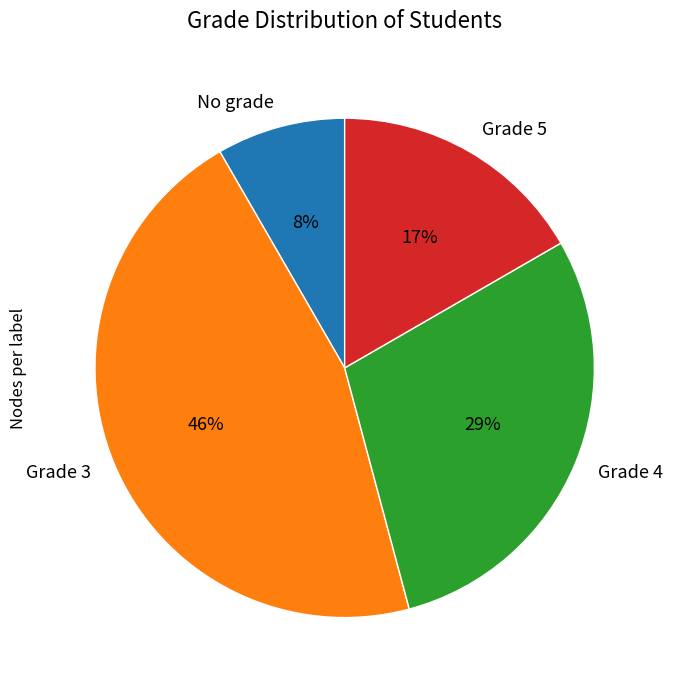

To the nearest percent, what is the average slice percentage?

25%